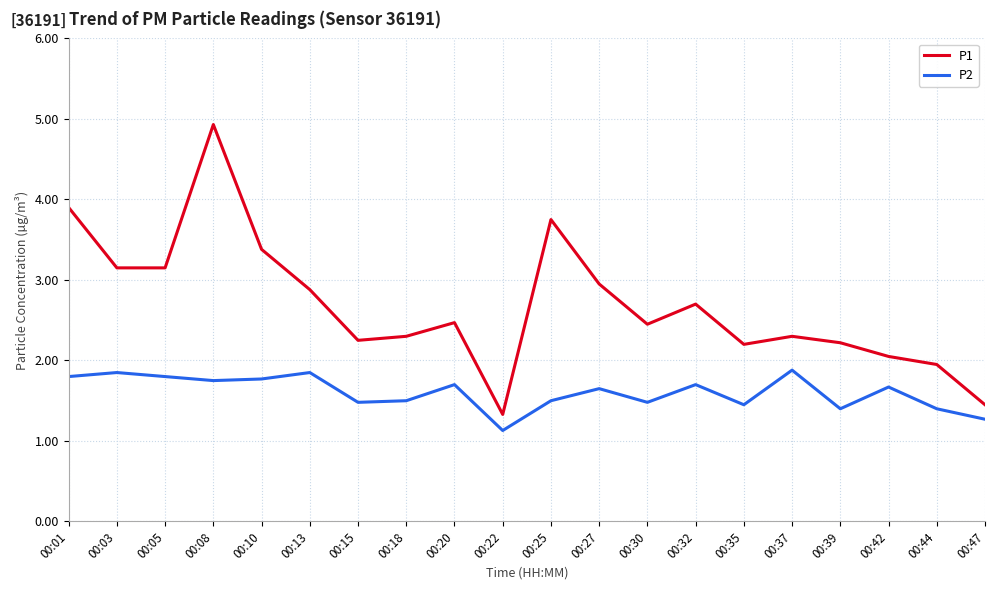

At which label does P1 first exceed 2?

00:01